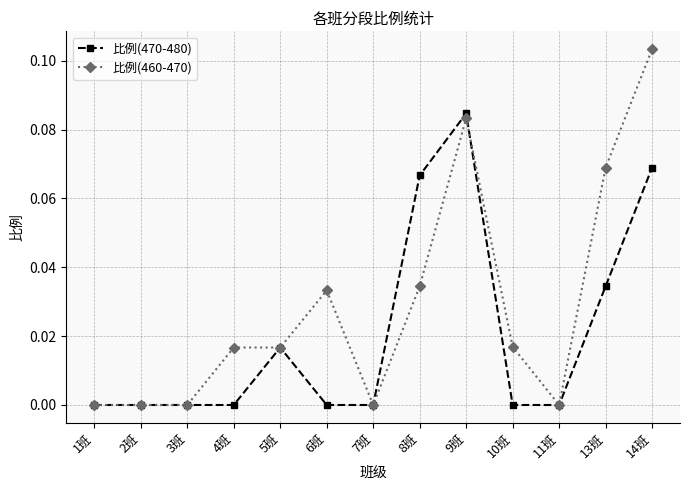

Count the 比例(470-480) values in the range 0 to 1.

13